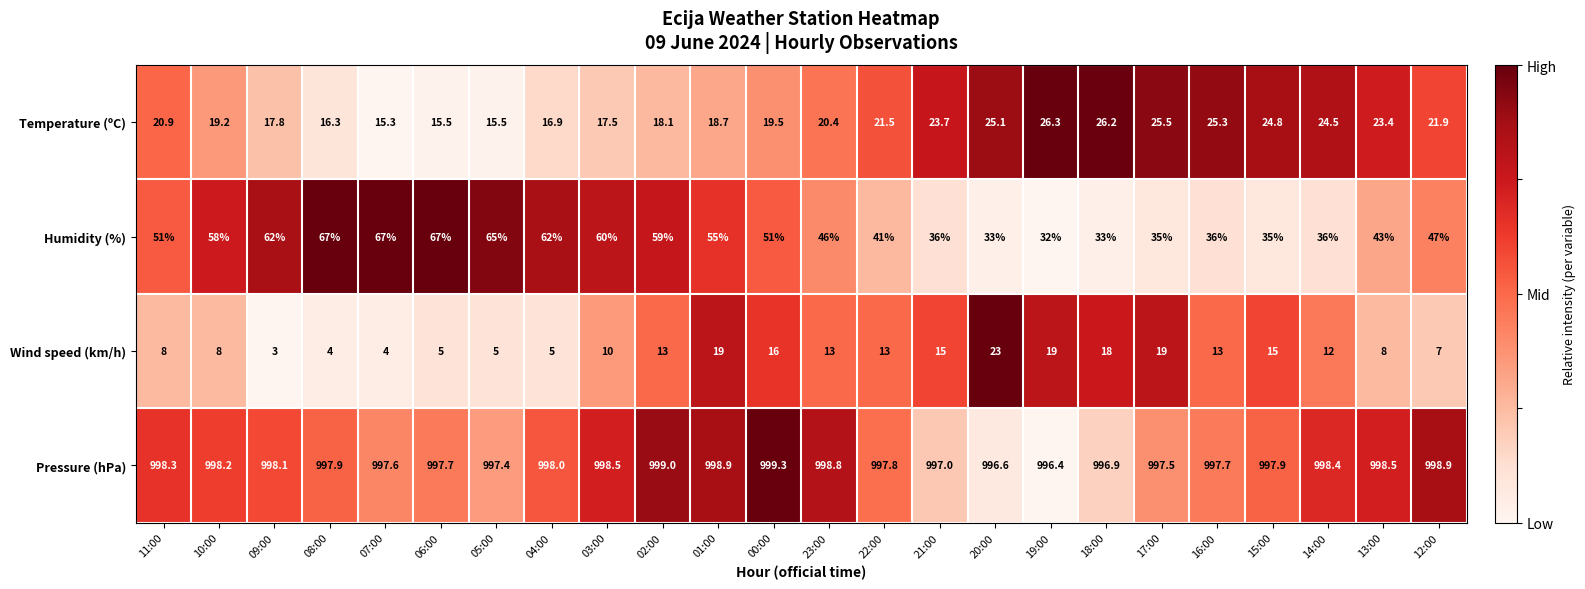

What value does the Pressure (hPa) series have at 12:00?

998.9